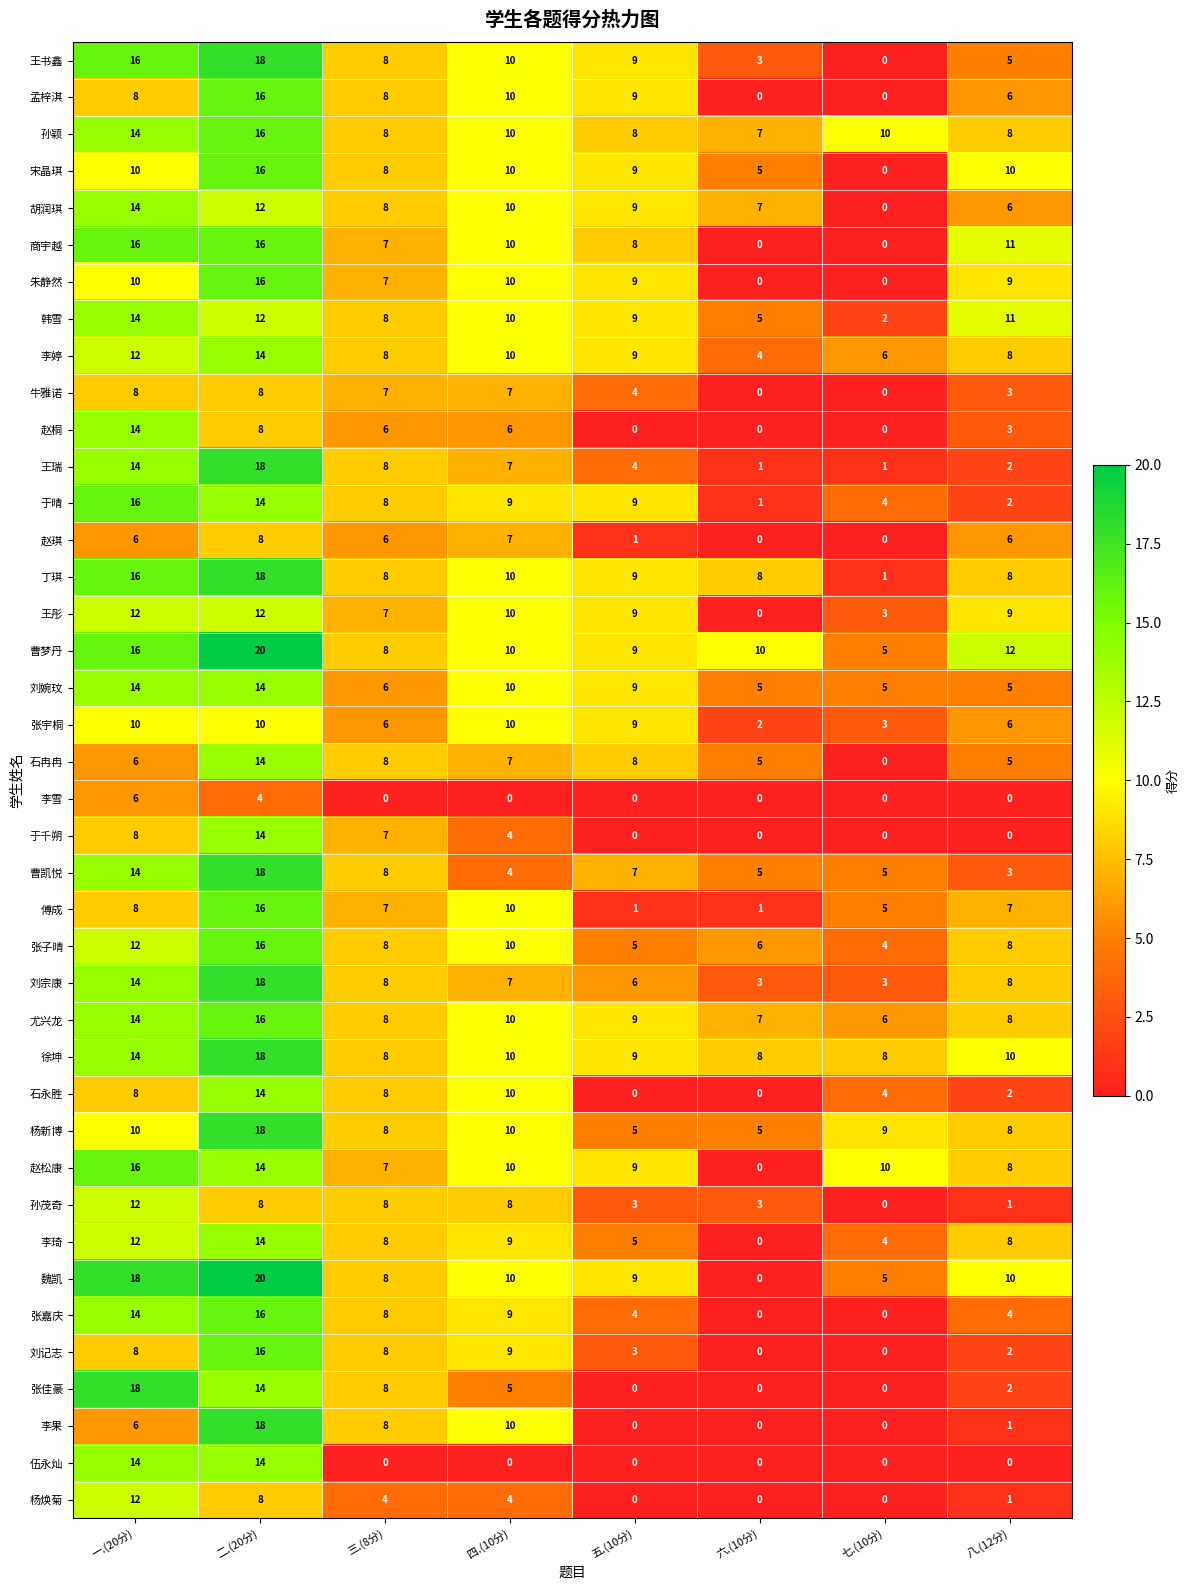

The 张嘉庆 series shows 3 at 四.(10分). True or false?

False